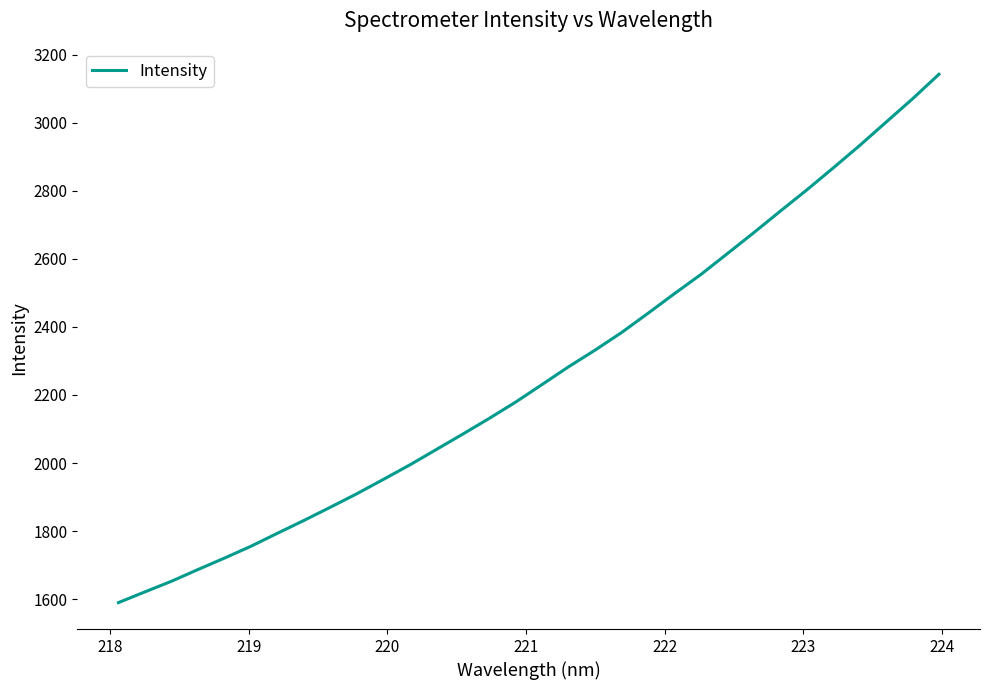

What is the difference between the maximum and minimum values?

1552.2